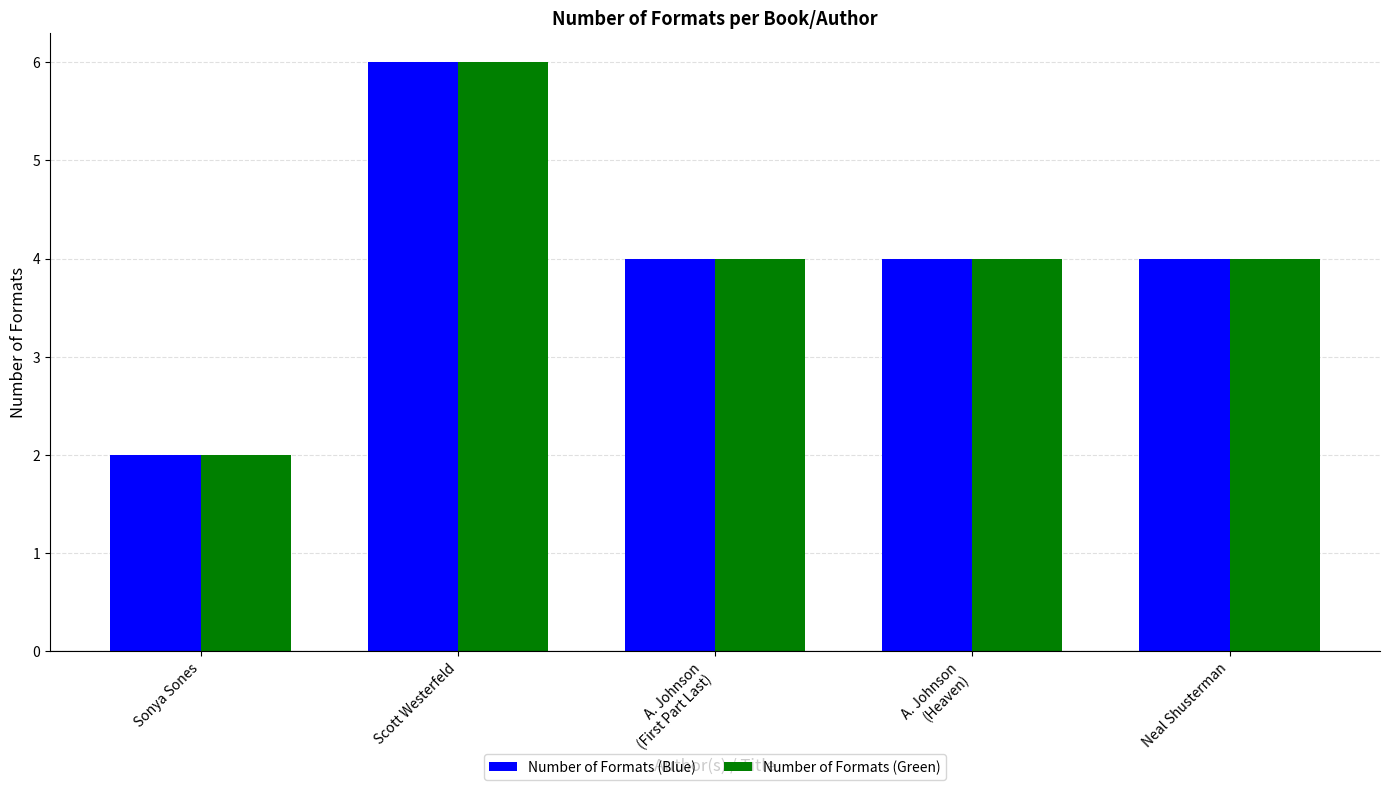

Is it true that Number of Formats (Green) equals 3 at Sonya Sones?

False